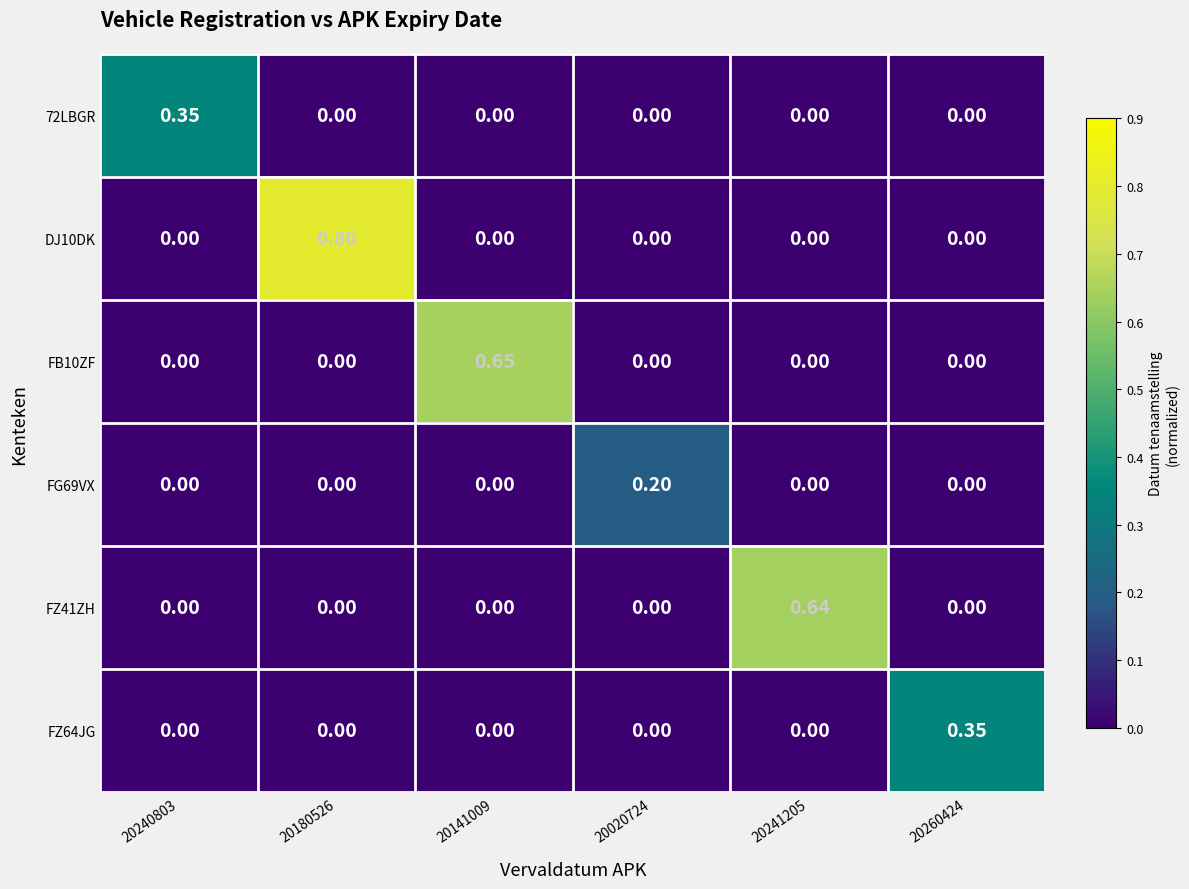

What is the total value across all series at 20141009?

0.6